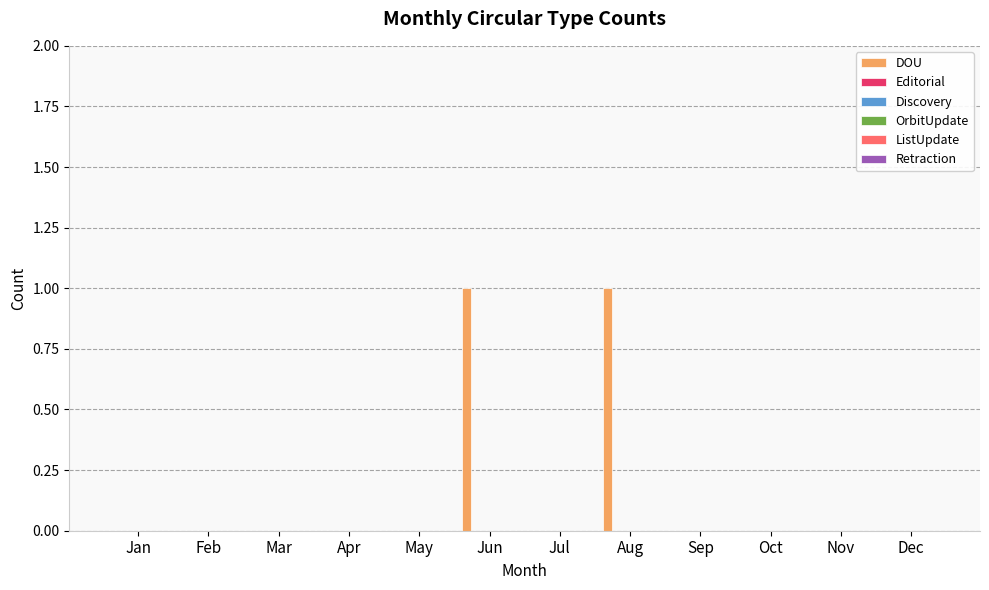

How many categories are shown in the chart?

12